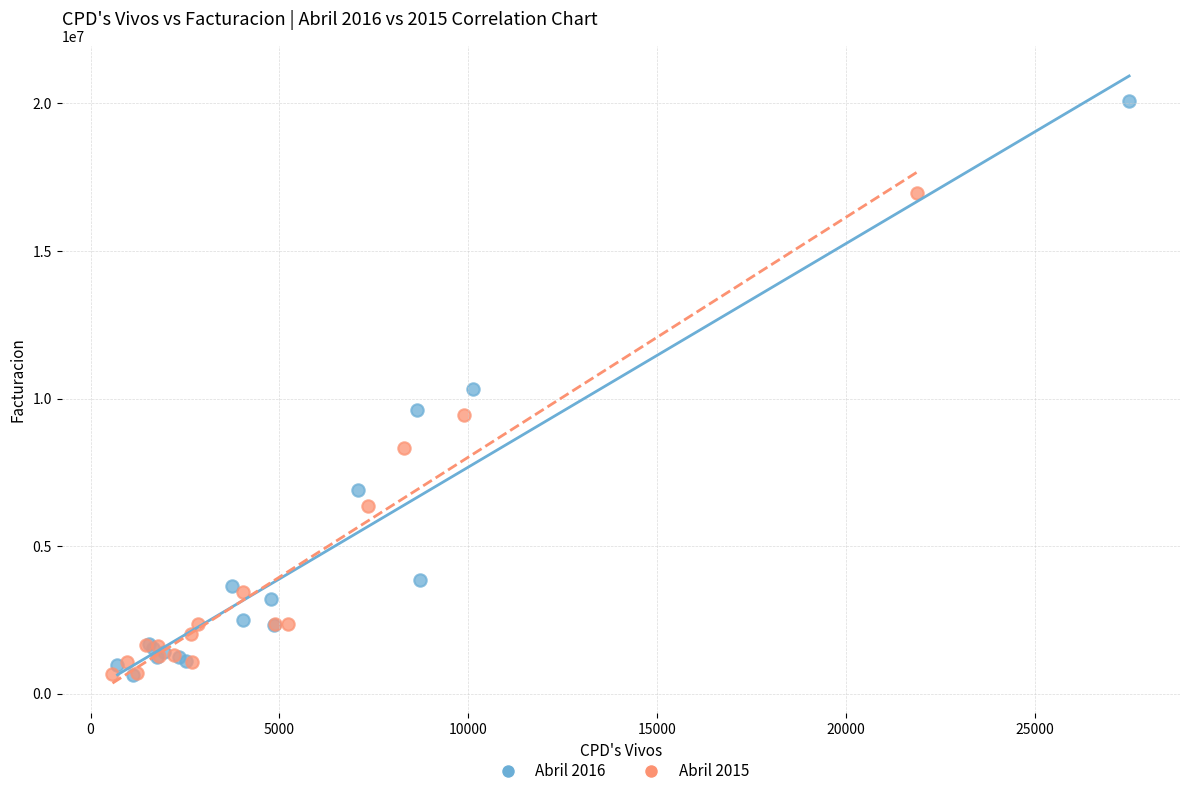

Which series contains the highest Y value?

Abril 2016